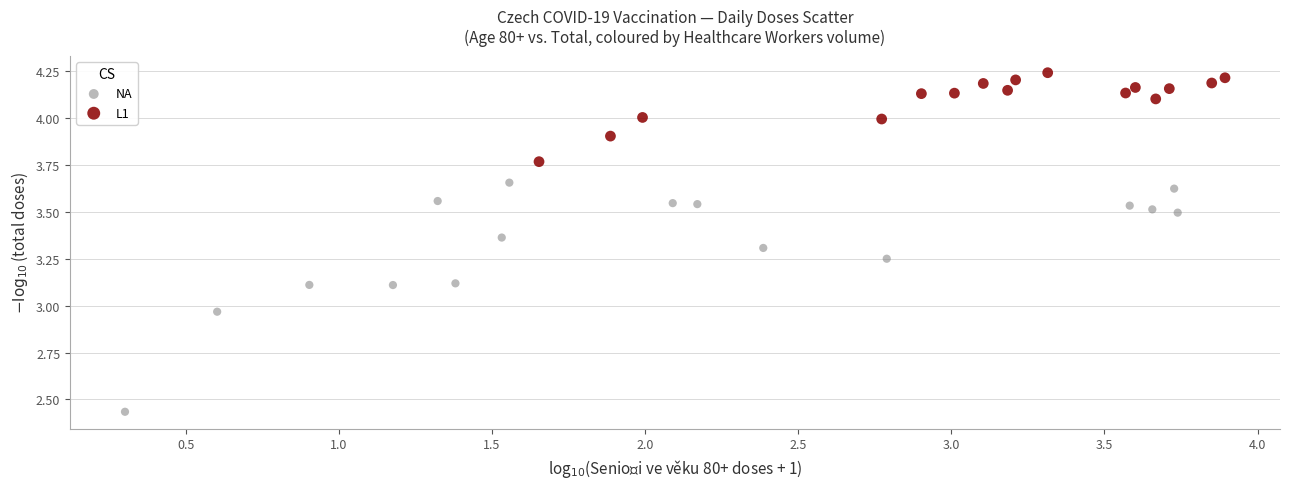

What are all the series names shown in the legend?

NA, L1